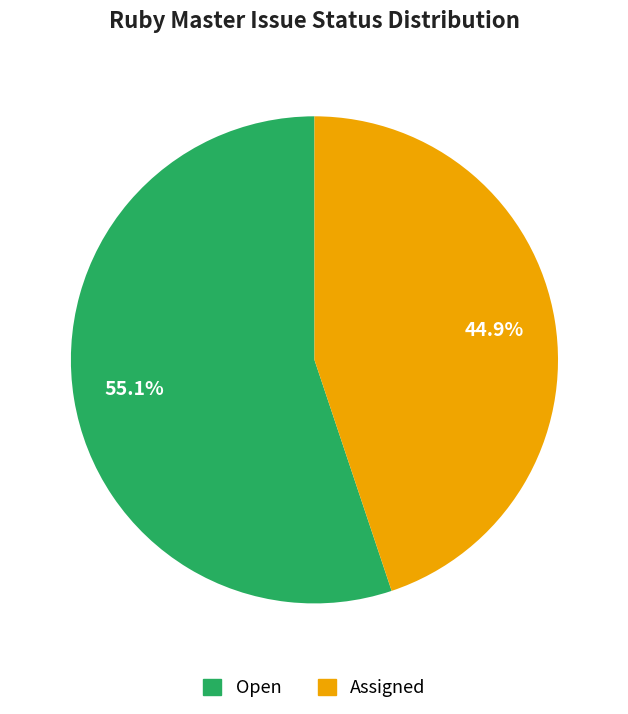

What percentage is NOT represented by Assigned?

55.1%